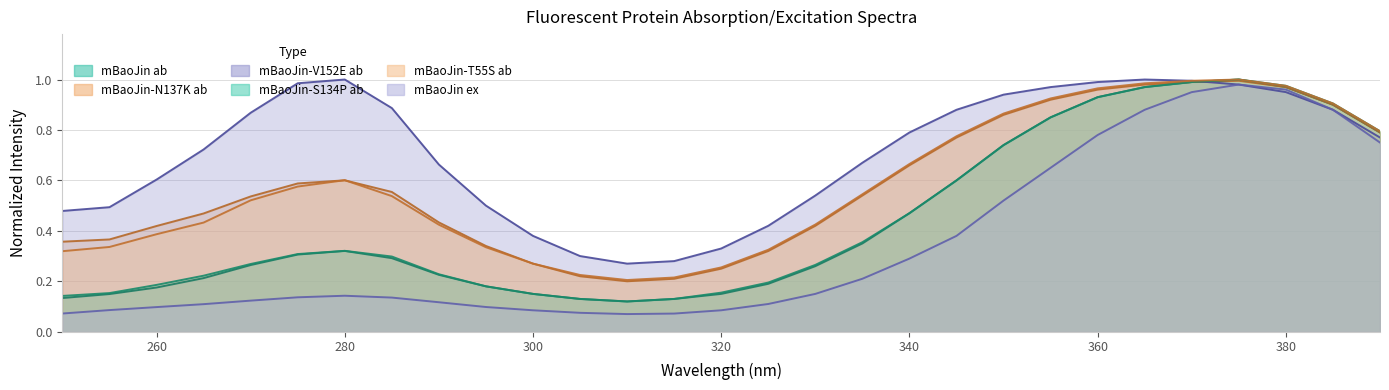

Between 315 and 345, which series saw the biggest shift?

mBaoJin-V152E ab